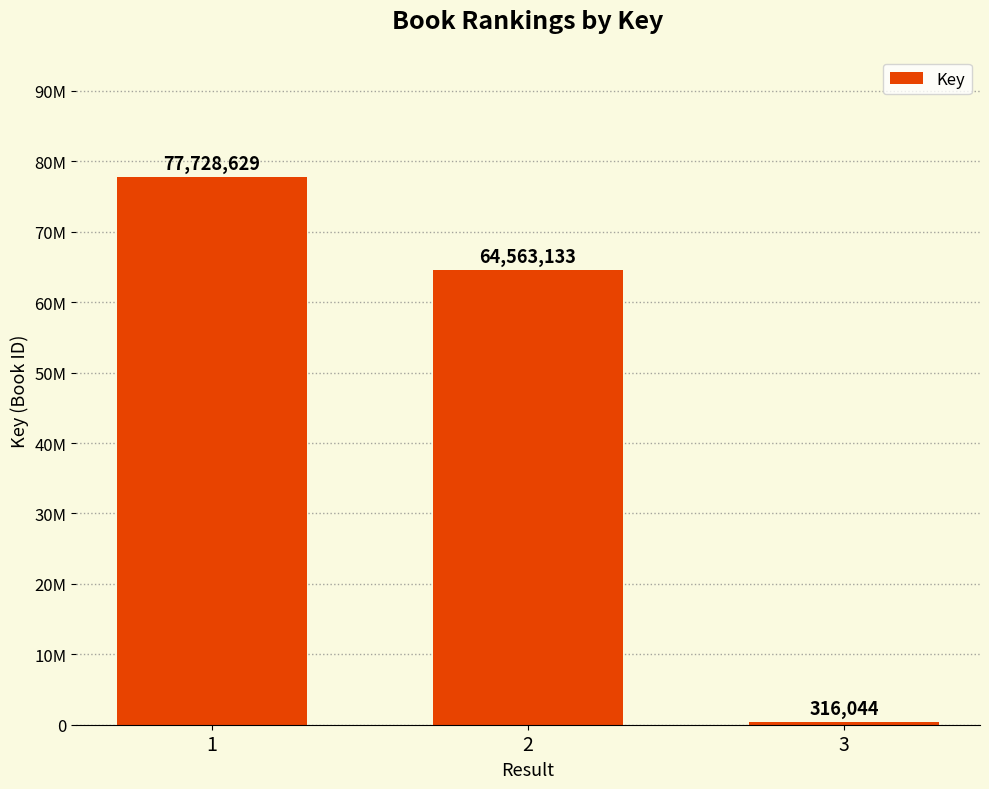

What is the sum of the values at 1 and 2?

142291762